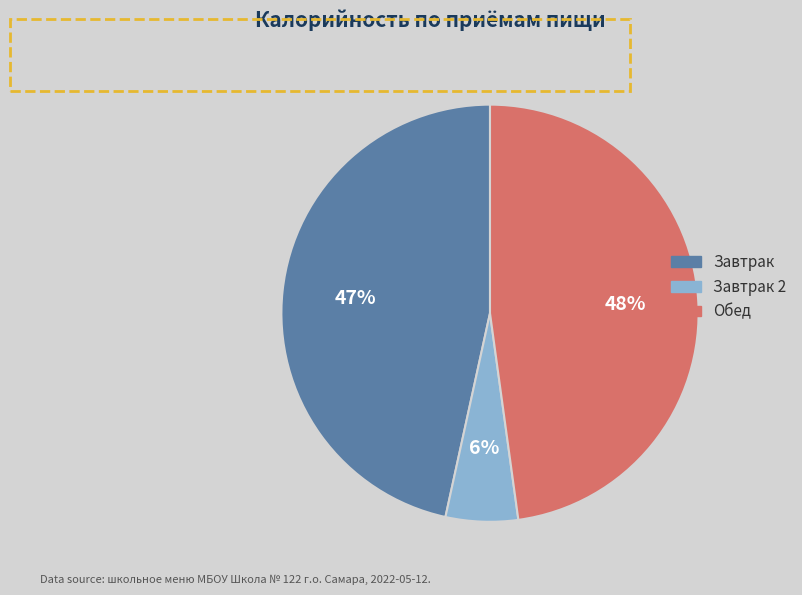

To the nearest percent, what is the difference between the largest and smallest slice percentages?

42%